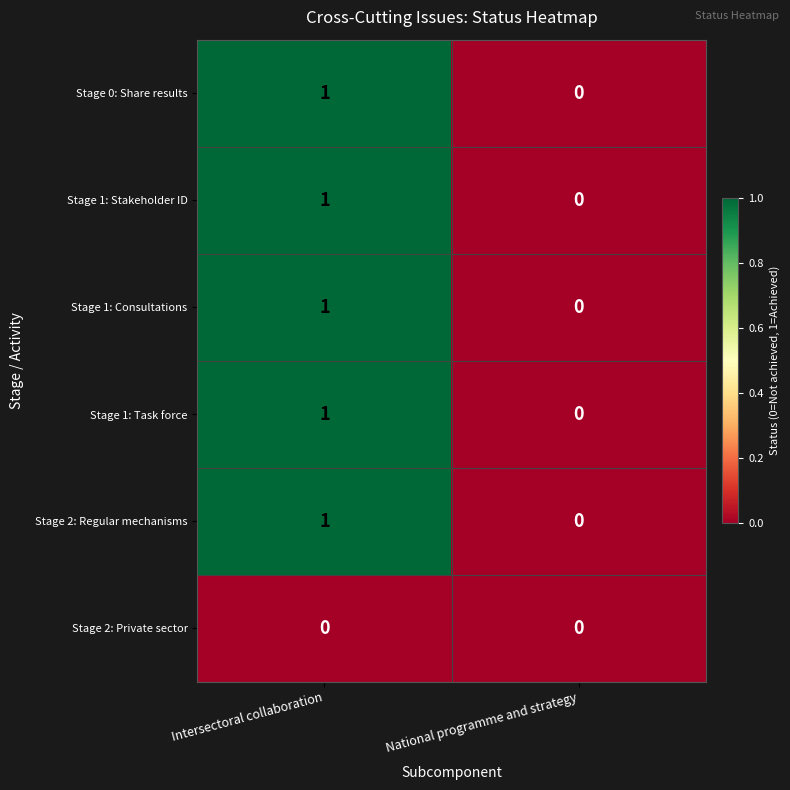

At which label is Stage 1: Task force closest to 0?

National programme and strategy